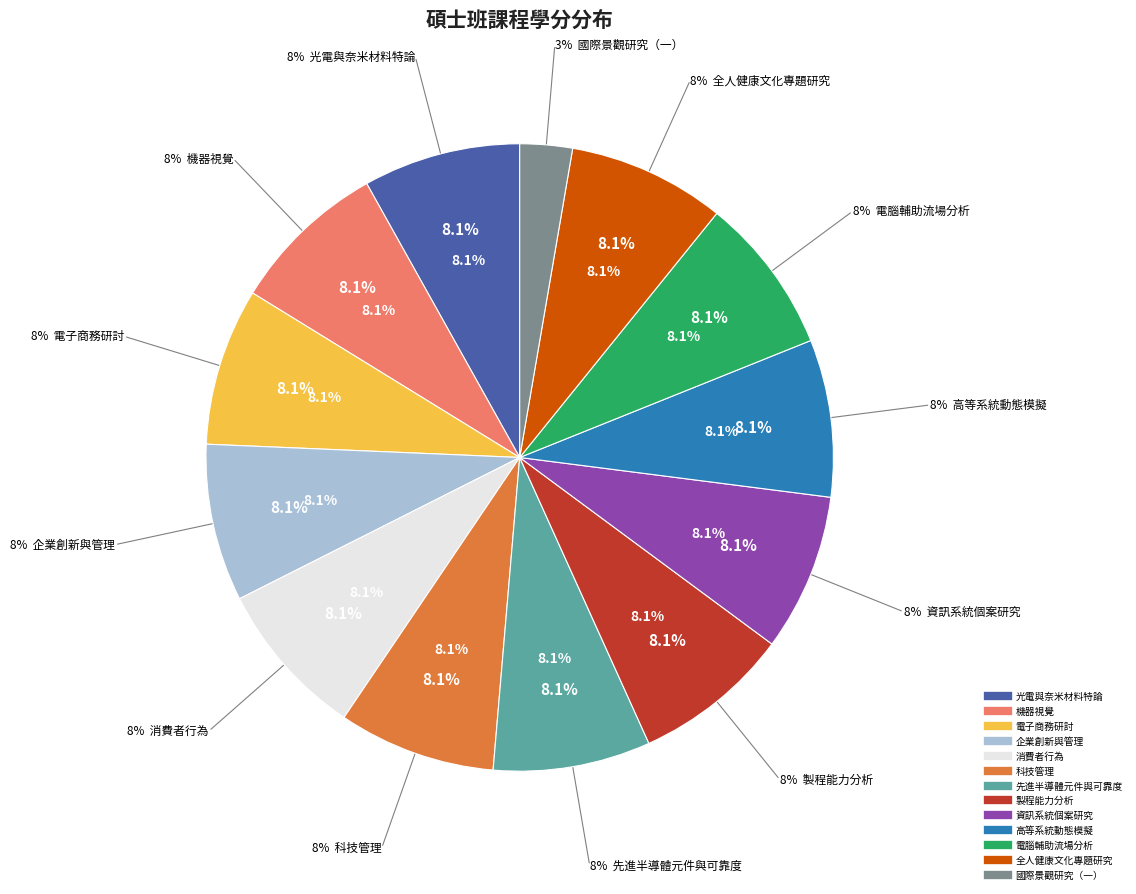

Which slice is the largest?

光電與奈米材料特論